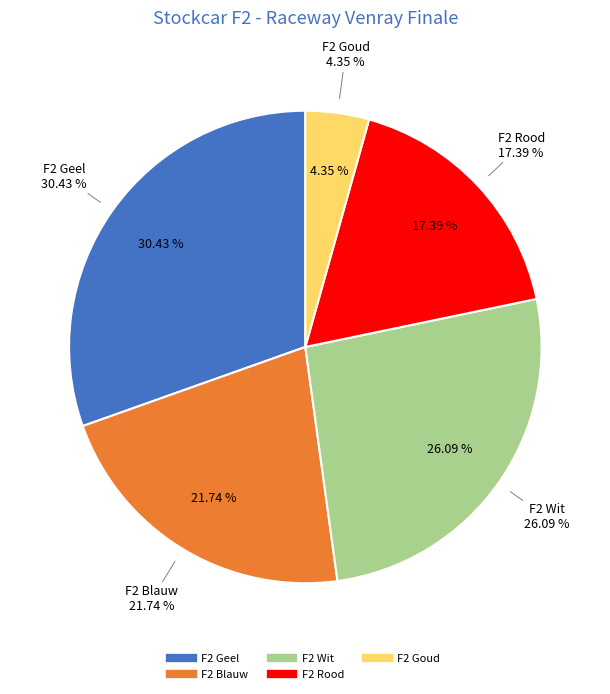

To the nearest percent, what is the average slice percentage?

20%